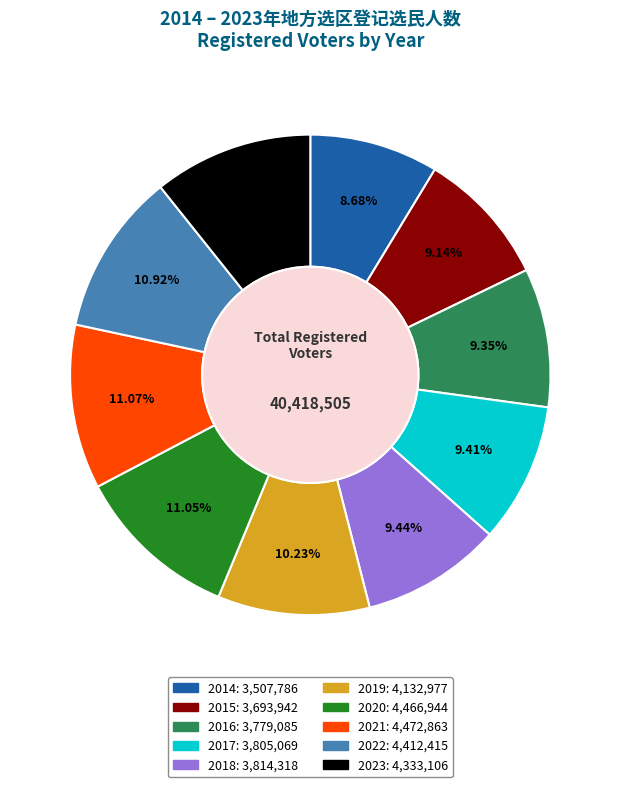

What is the ratio of the value at 2015 to the value at 2020?

0.8